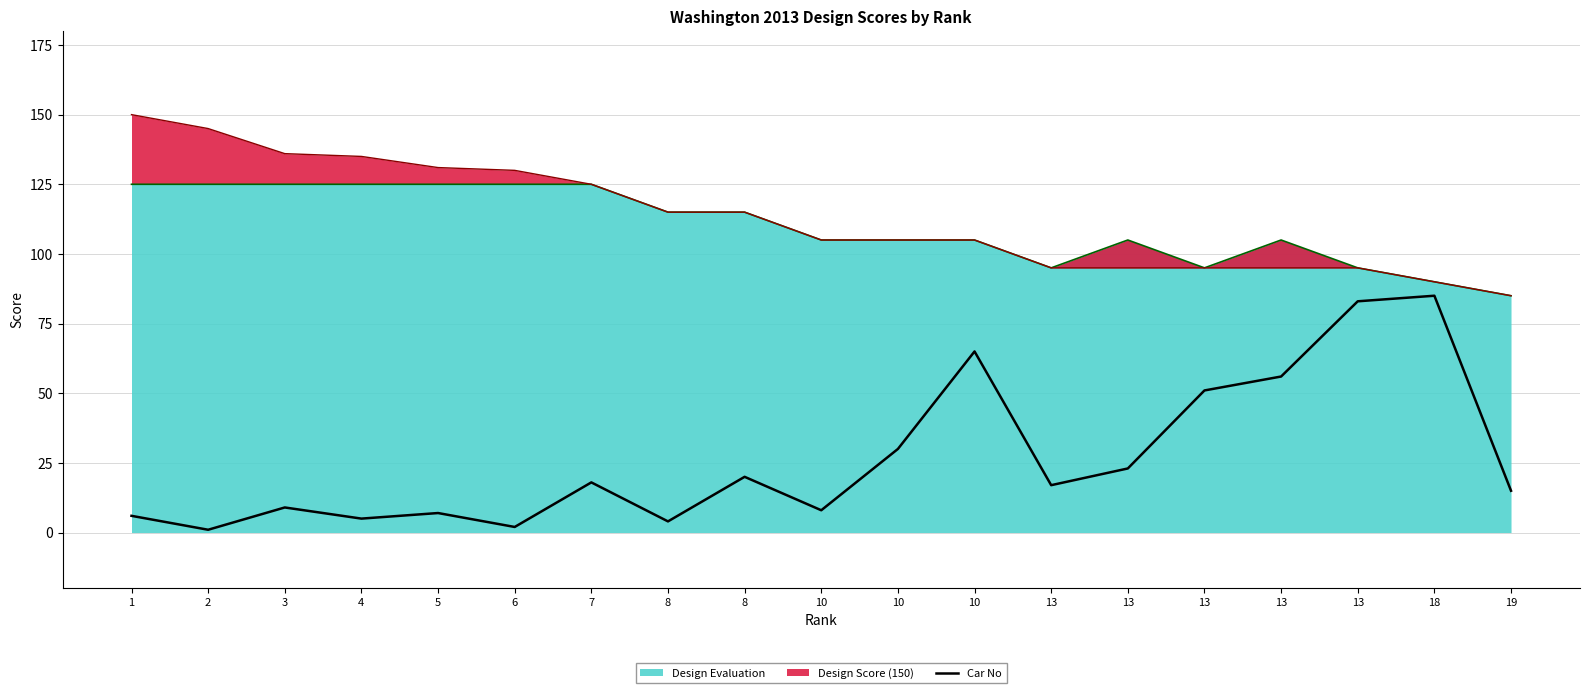

Is it true that the value at 8 is 6?

False